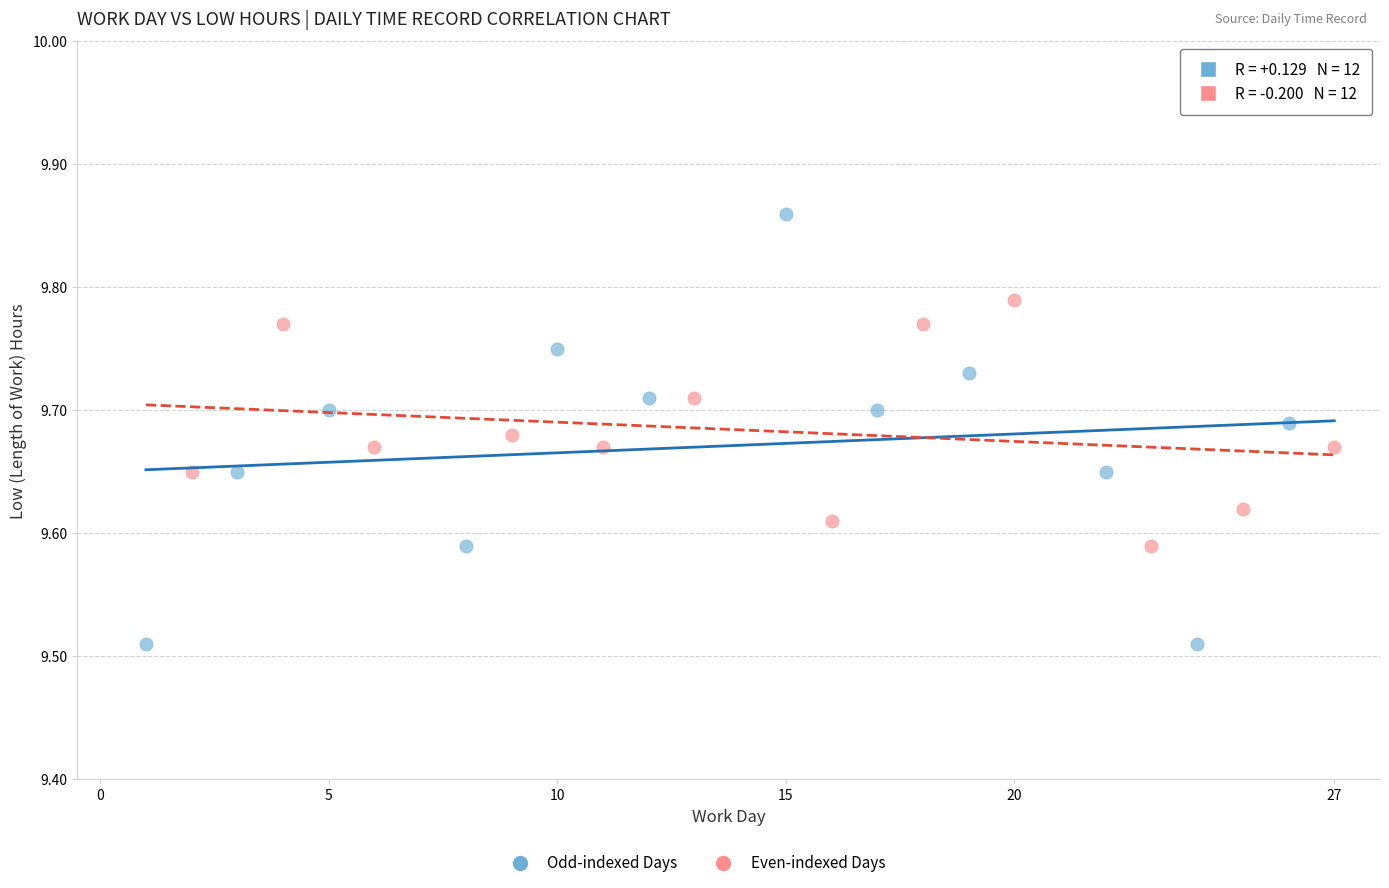

Which series reaches the minimum Y coordinate?

Odd-indexed Days